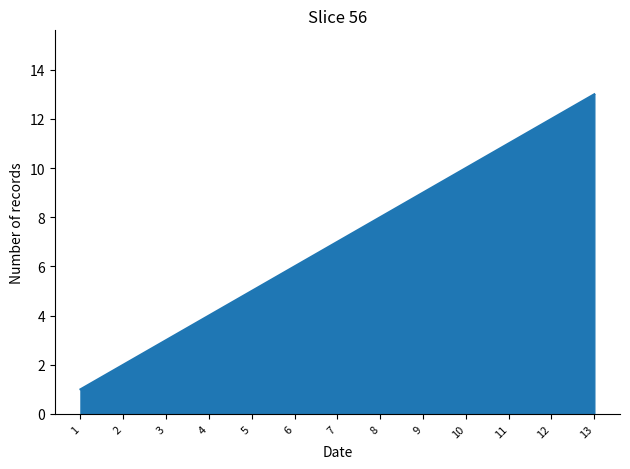

What is the change in value from 2 to 6?

+4